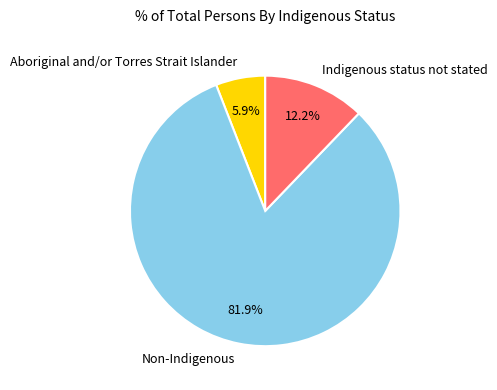

To the nearest percent, what portion does Non-Indigenous represent?

82%